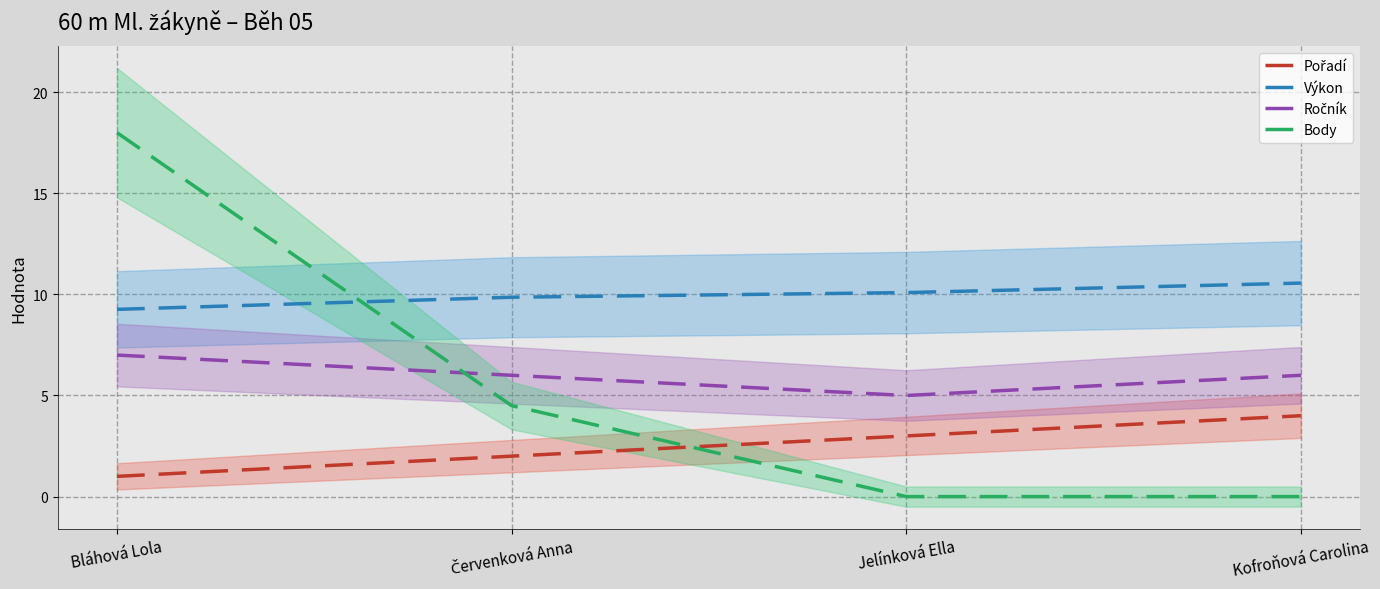

At Kofroňová Carolina, list the series in order from largest to smallest.

Výkon, Ročník, Pořadí, Body